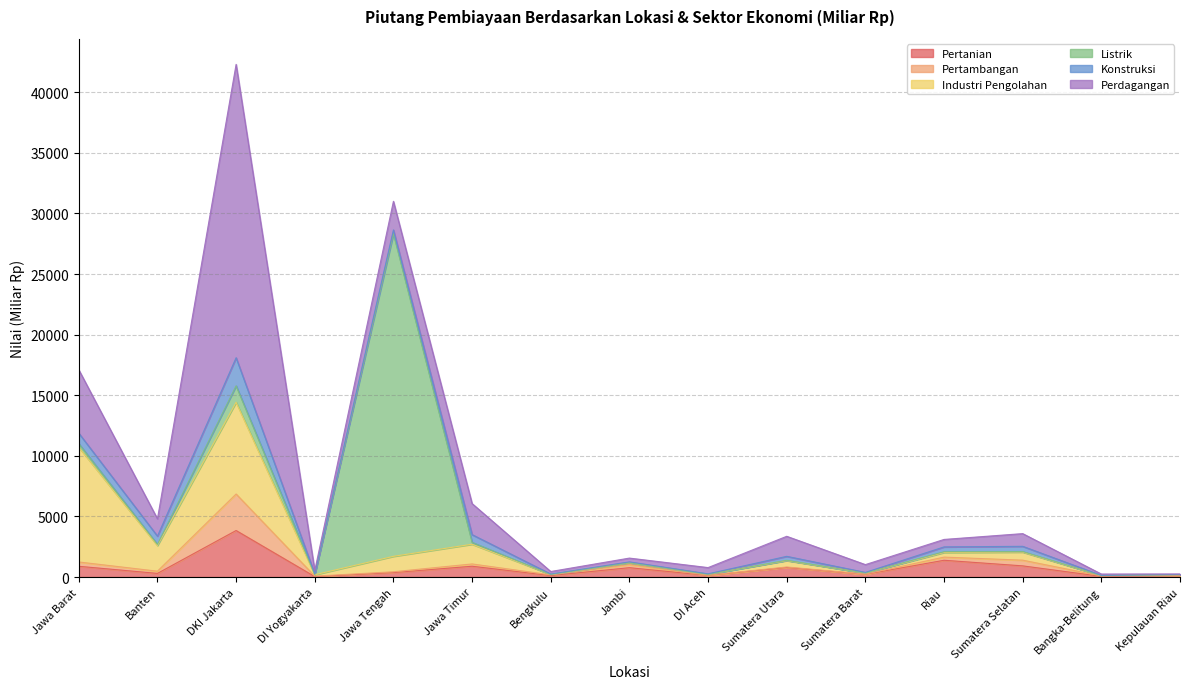

The value of Industri Pengolahan at Riau is 229.3. True or false?

False